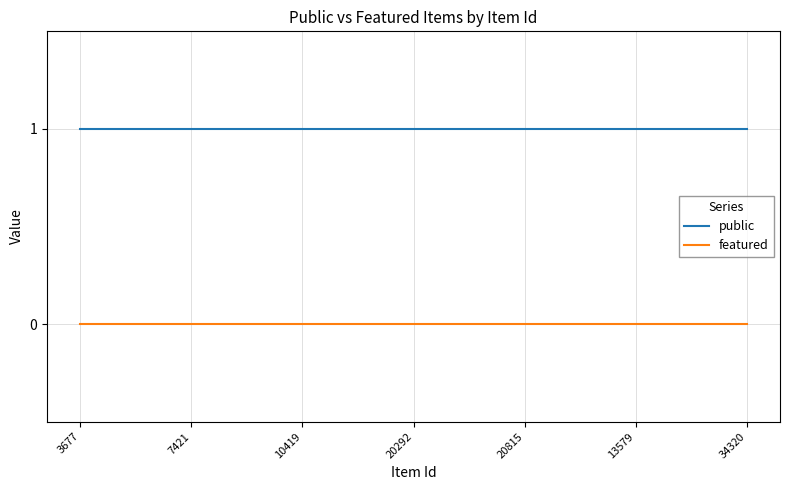

Which series has the largest total across all categories?

public